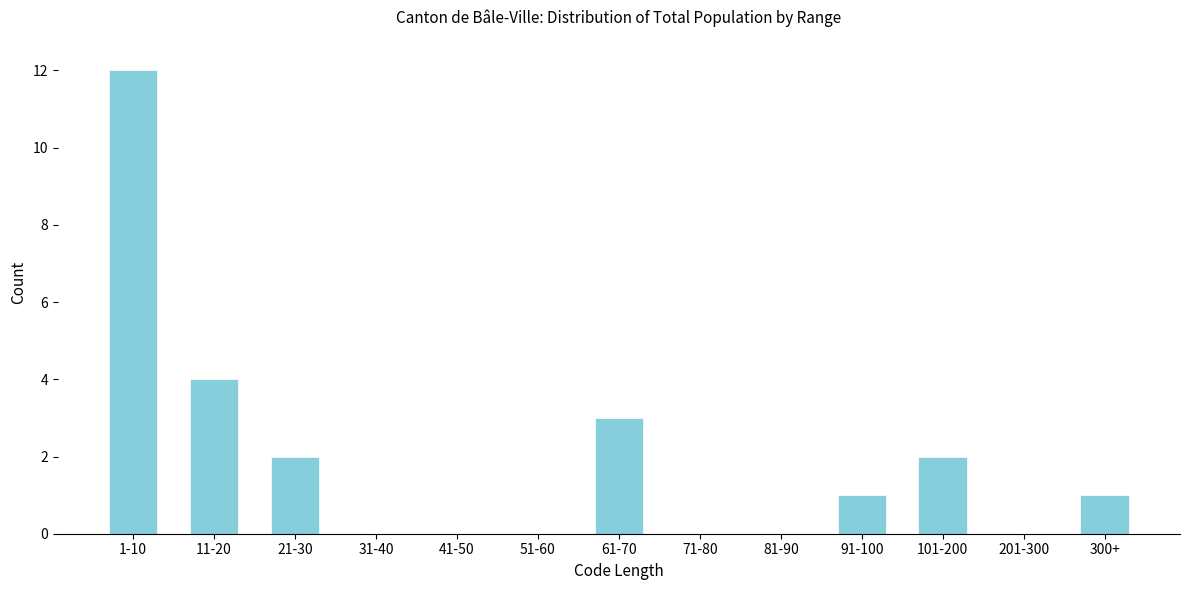

Reading left to right, what are all the values shown in this chart?

1-10=12	11-20=4	21-30=2	31-40=0	41-50=0	51-60=0	61-70=3	71-80=0	81-90=0	91-100=1	101-200=2	201-300=0	300+=1